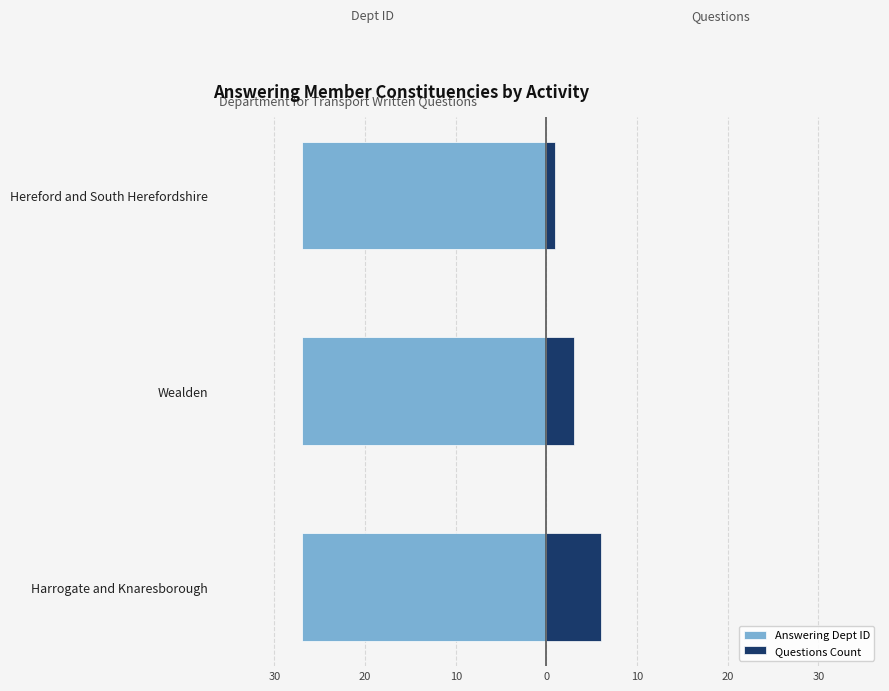

The value of Answering Dept ID at 20 is 0.9. True or false?

False